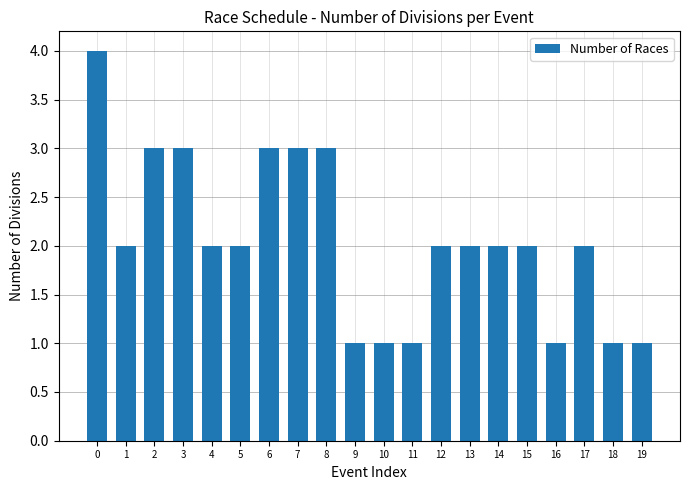

How many distinct data groups are displayed?

1